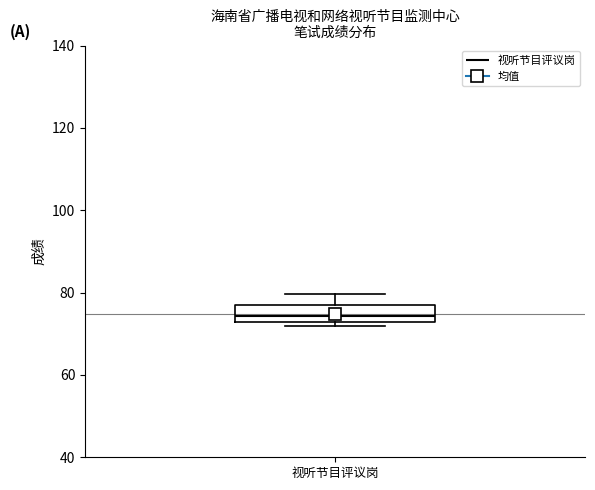

Where is the upper edge of the box for 视听节目评议岗 on the y-axis? The values are not printed on the chart, so give them approximately, as read against the axis.

76